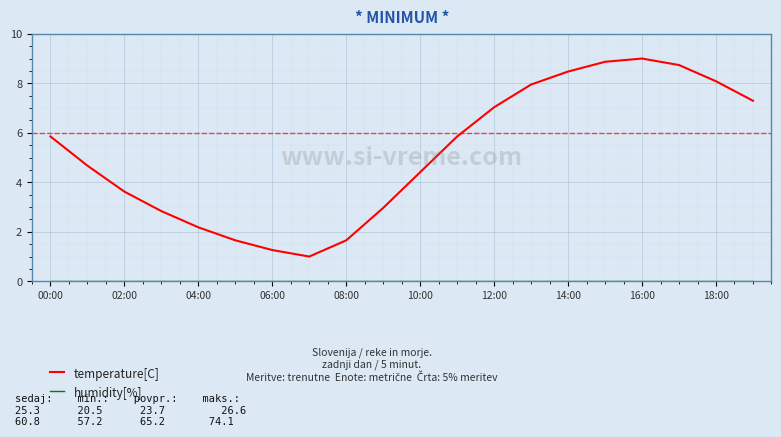

Which series has the largest range (max minus min)?

temperature[C]